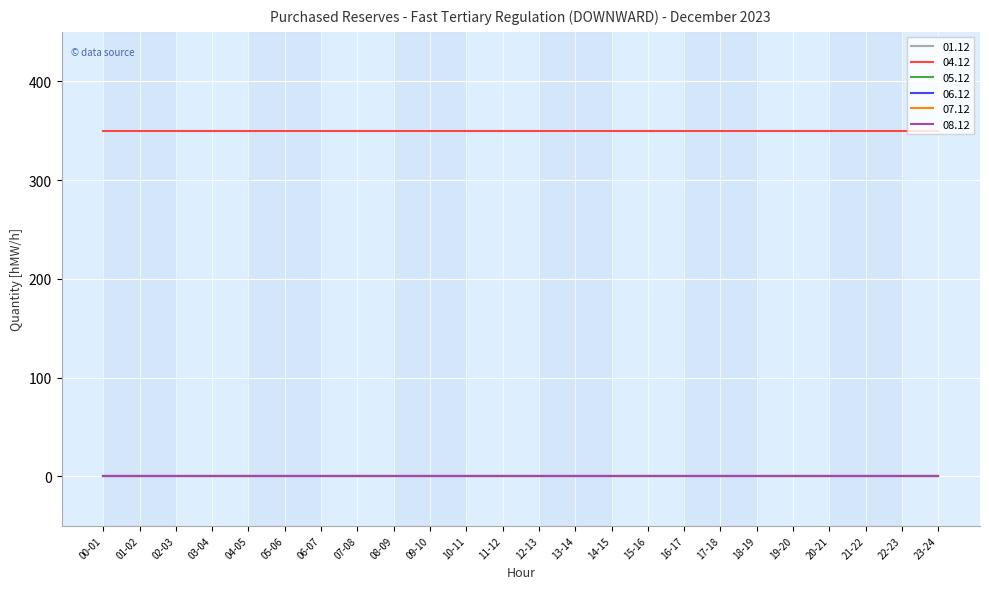

Between 08-09 and 15-16, which series saw the biggest shift?

01.12